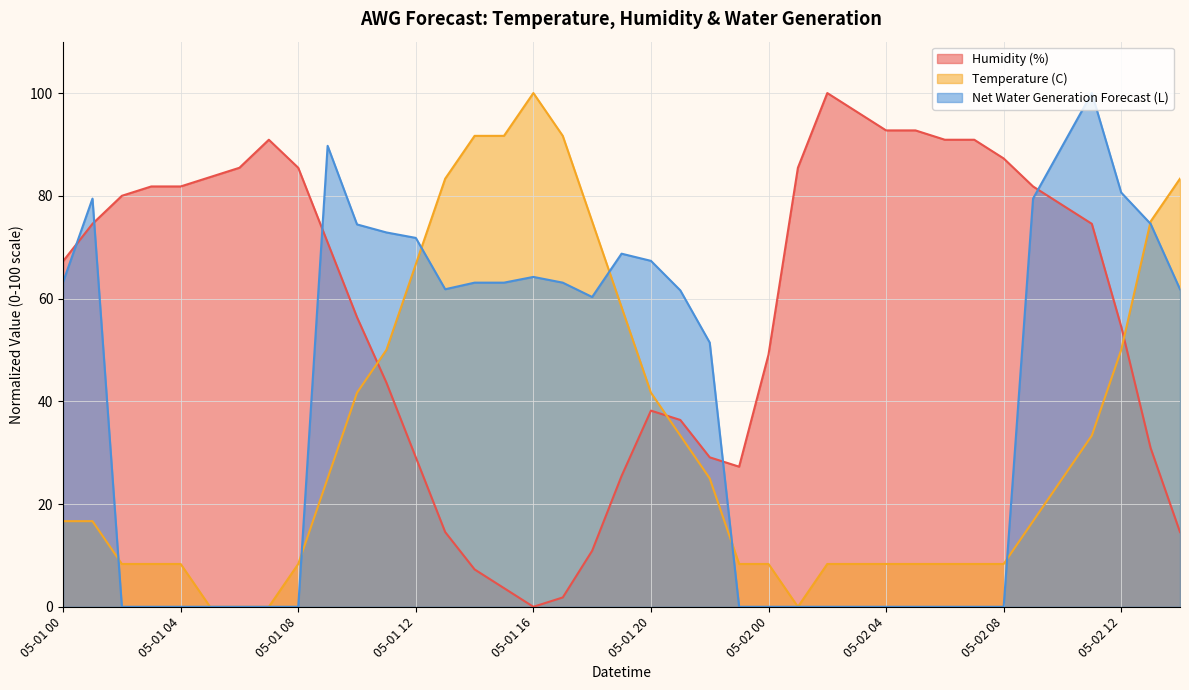

What is the average value of the Temperature (C) series?

33.3